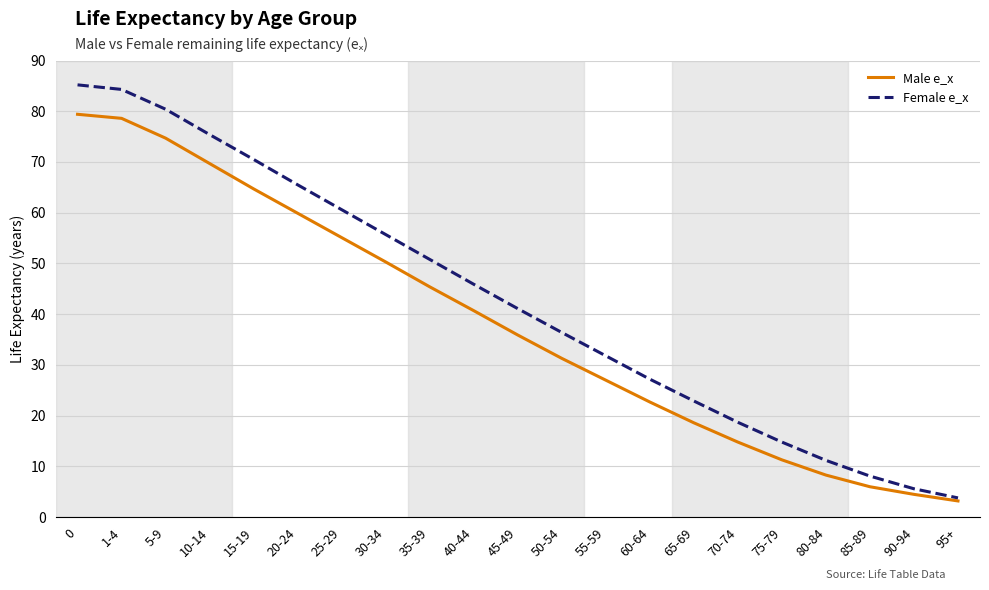

Count the number of categories in the chart.

21